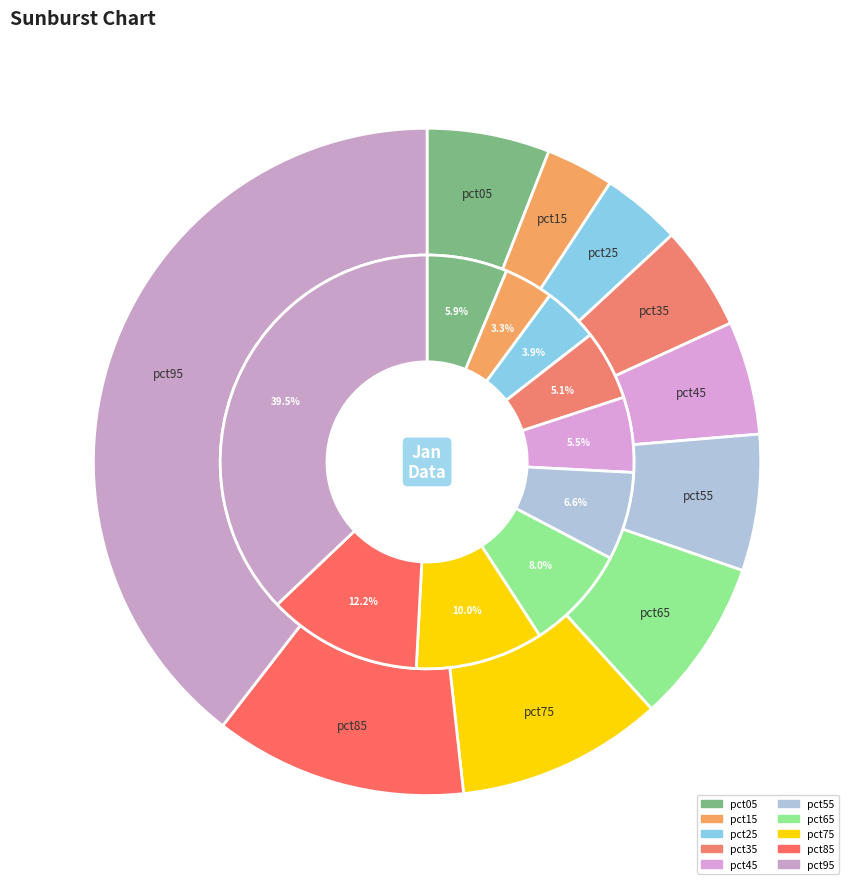

What percentage is the pct35 slice, to the nearest percent?

5%